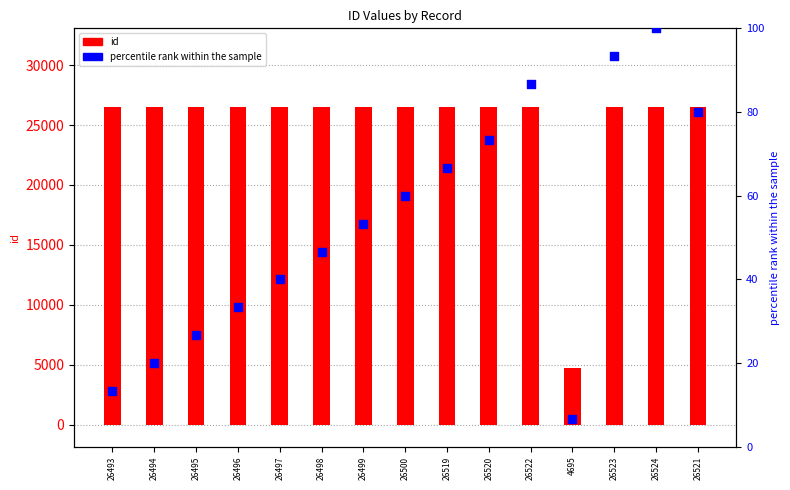

Which series contains the lowest Y value?

percentile rank within the sample